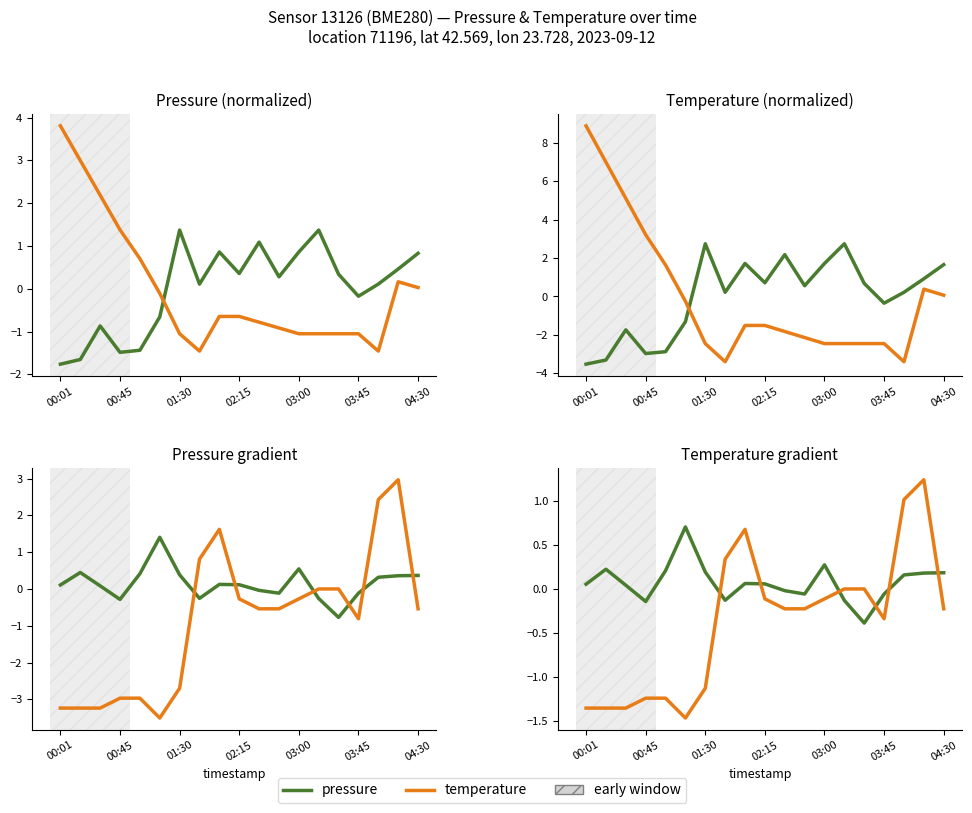

How many values in the temperature series exceed 0?

4